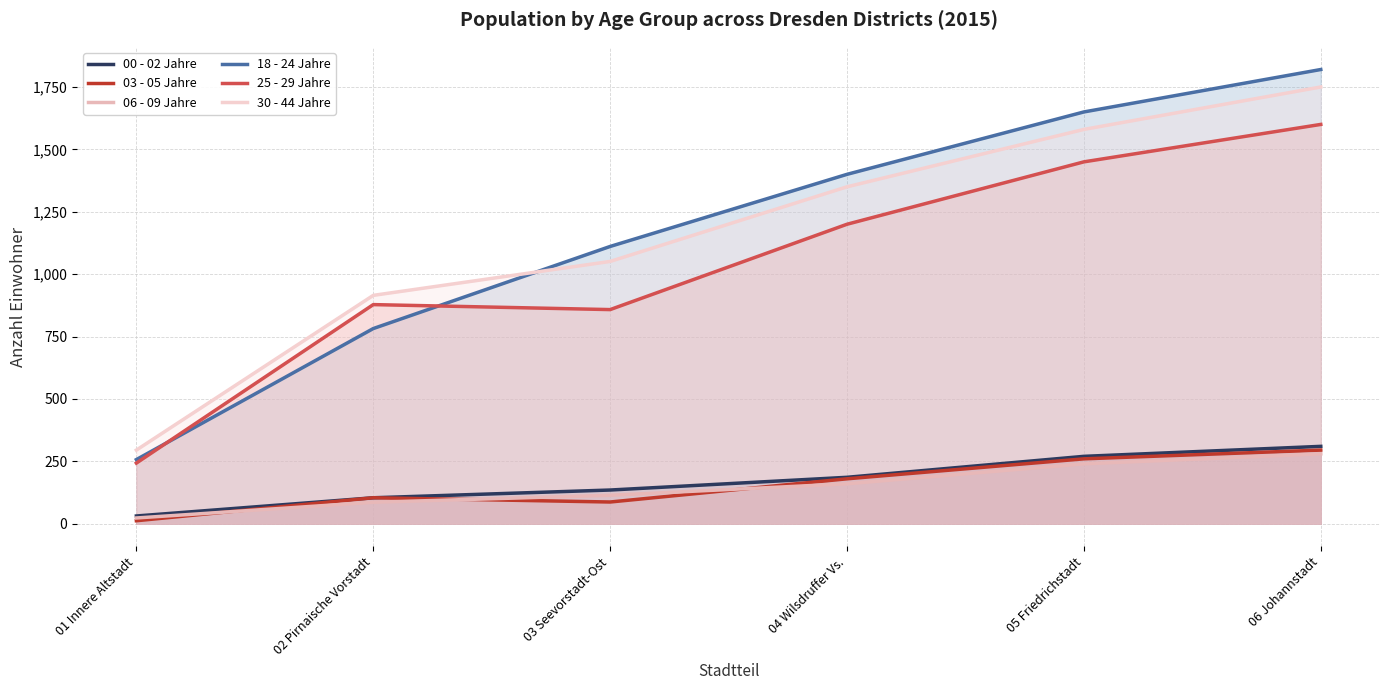

True or false: 00 - 02 Jahre and 18 - 24 Jahre intersect in this chart.

False